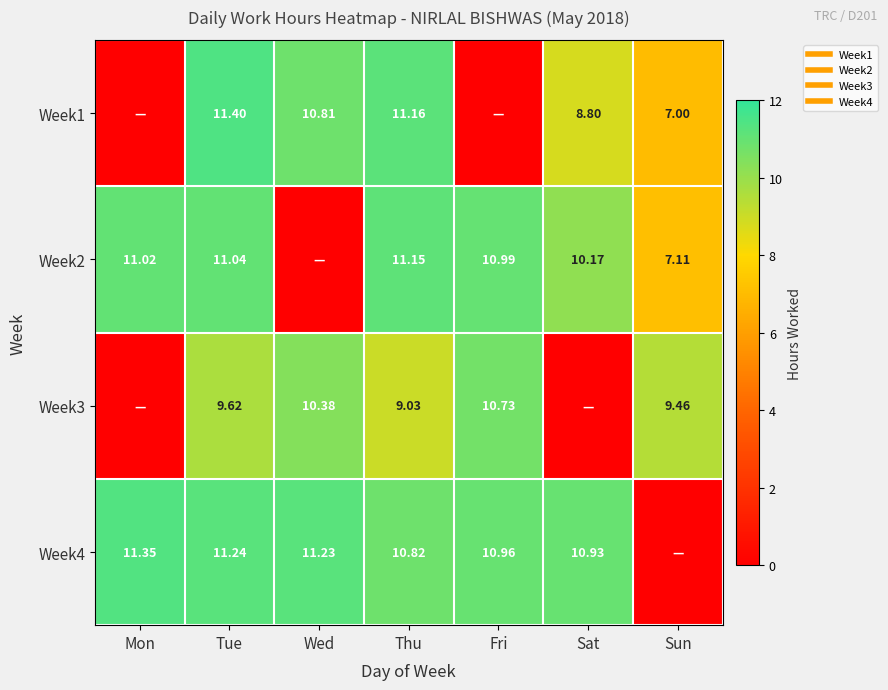

Is the value of Week2 at Tue greater than the value of Week3 at Thu?

Yes